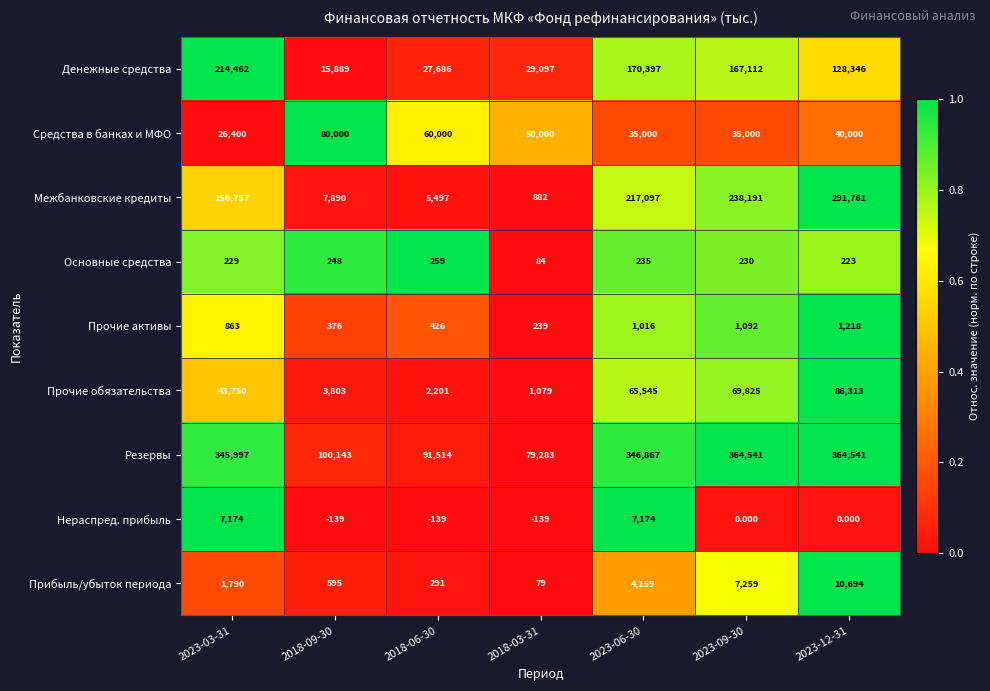

At 2023-12-31, list the series in order from largest to smallest.

Резервы, Межбанковские кредиты, Денежные средства, Прочие обязательства, Средства в банках и МФО, Прибыль/убыток периода, Прочие активы, Основные средства, Нераспред. прибыль